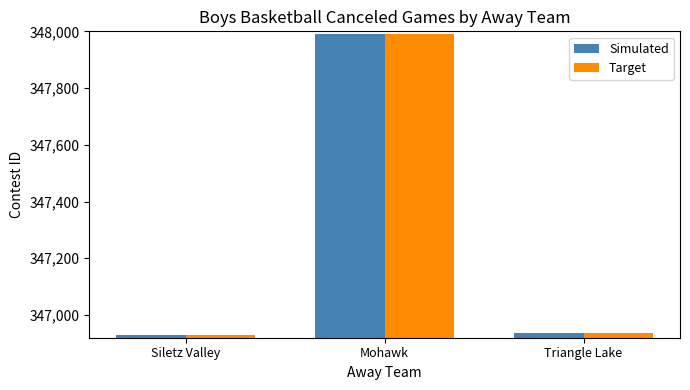

What are all the series names shown in the legend?

Simulated, Target